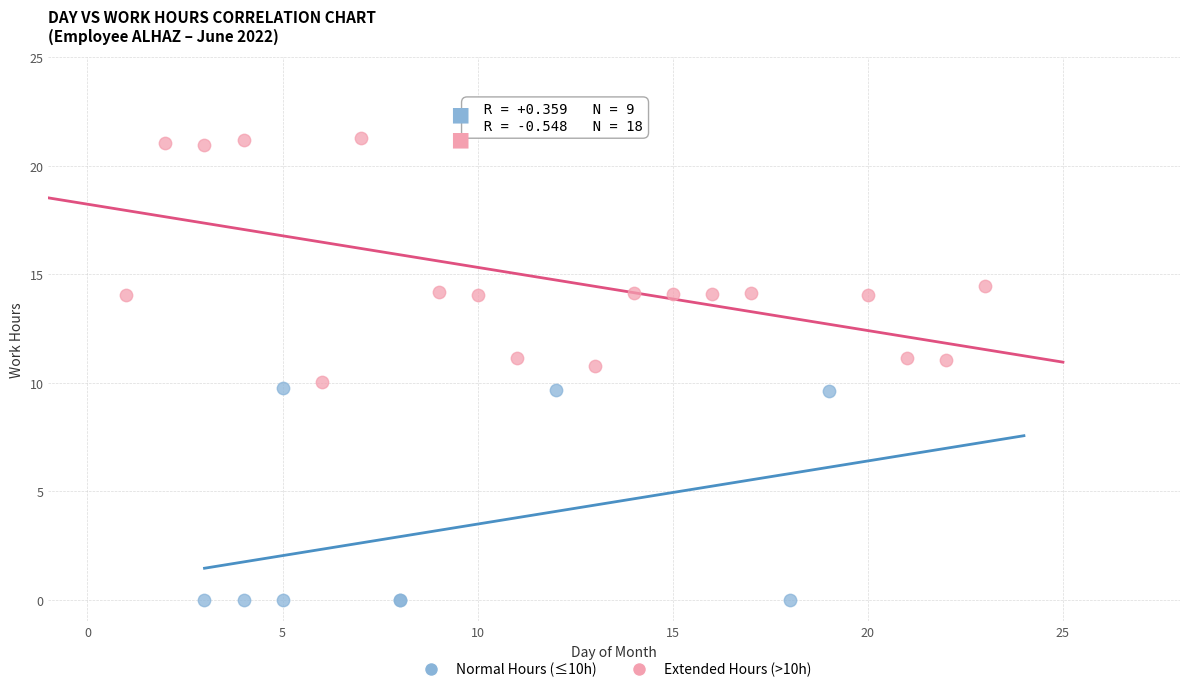

Which series has the largest Y range (max minus min)?

Extended Hours (>10h)